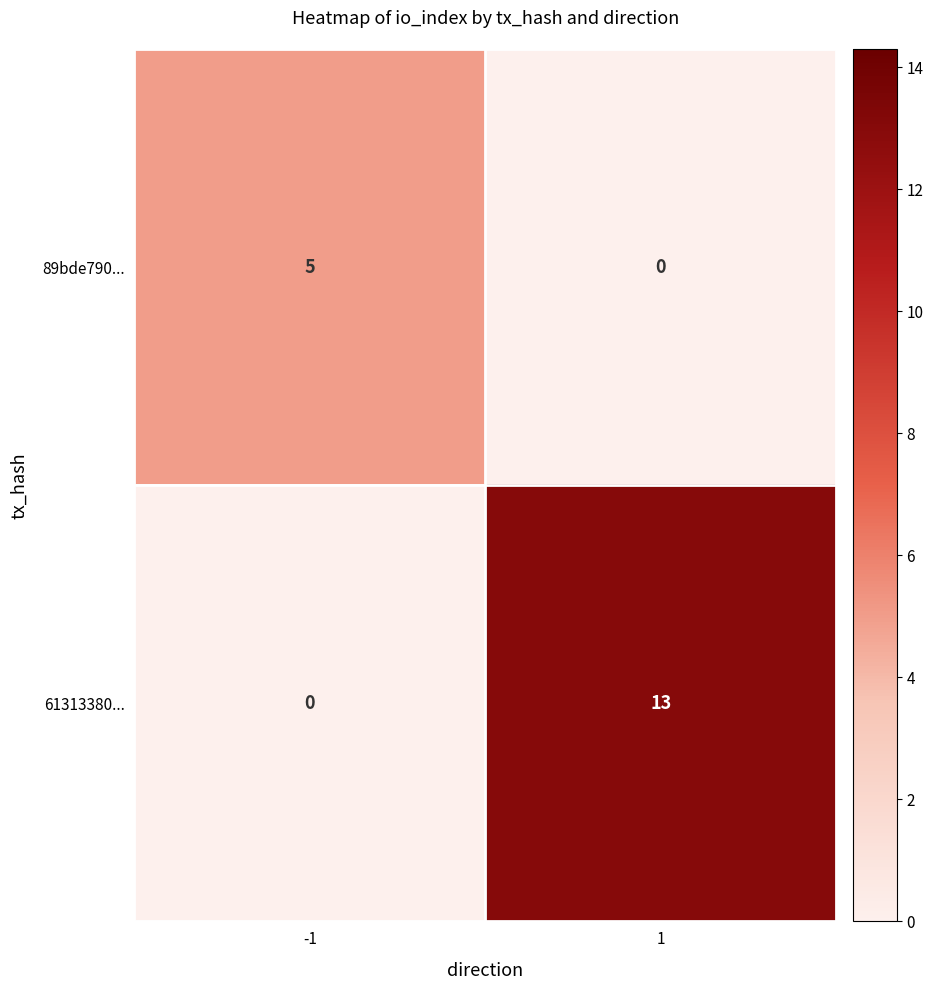

At which category is the sum across all series the highest?

1